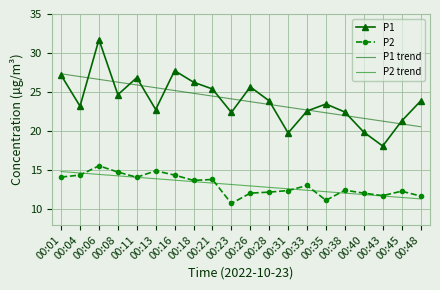

Reading left to right, extract all data points from this chart.

P1: 00:01=27.2	00:04=23.2	00:06=31.7	00:08=24.7	00:11=26.9	00:13=22.8	00:16=27.8	00:18=26.3	00:21=25.4	00:23=22.4	00:26=25.7	00:28=23.9	00:31=19.8	00:33=22.6	00:35=23.5	00:38=22.4	00:40=19.9	00:43=18.1	00:45=21.3	00:48=23.9
P2: 00:01=14.1	00:04=14.4	00:06=15.6	00:08=14.8	00:11=14.1	00:13=14.9	00:16=14.4	00:18=13.7	00:21=13.8	00:23=10.8	00:26=12.1	00:28=12.2	00:31=12.4	00:33=13.1	00:35=11.2	00:38=12.4	00:40=12.1	00:43=11.8	00:45=12.3	00:48=11.7
P1 trend: 00:01=27.3	00:04=27.0	00:06=26.6	00:08=26.3	00:11=25.9	00:13=25.6	00:16=25.2	00:18=24.8	00:21=24.5	00:23=24.1	00:26=23.8	00:28=23.4	00:31=23.1	00:33=22.7	00:35=22.4	00:38=22.0	00:40=21.6	00:43=21.3	00:45=20.9	00:48=20.6
P2 trend: 00:01=14.8	00:04=14.7	00:06=14.5	00:08=14.3	00:11=14.1	00:13=13.9	00:16=13.7	00:18=13.5	00:21=13.4	00:23=13.2	00:26=13.0	00:28=12.8	00:31=12.6	00:33=12.4	00:35=12.3	00:38=12.1	00:40=11.9	00:43=11.7	00:45=11.5	00:48=11.3